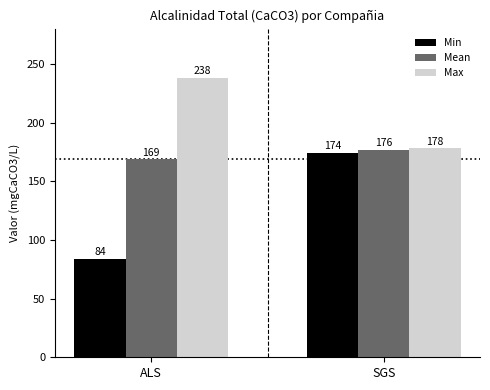

The value of Min at ALS is 149.6. True or false?

False